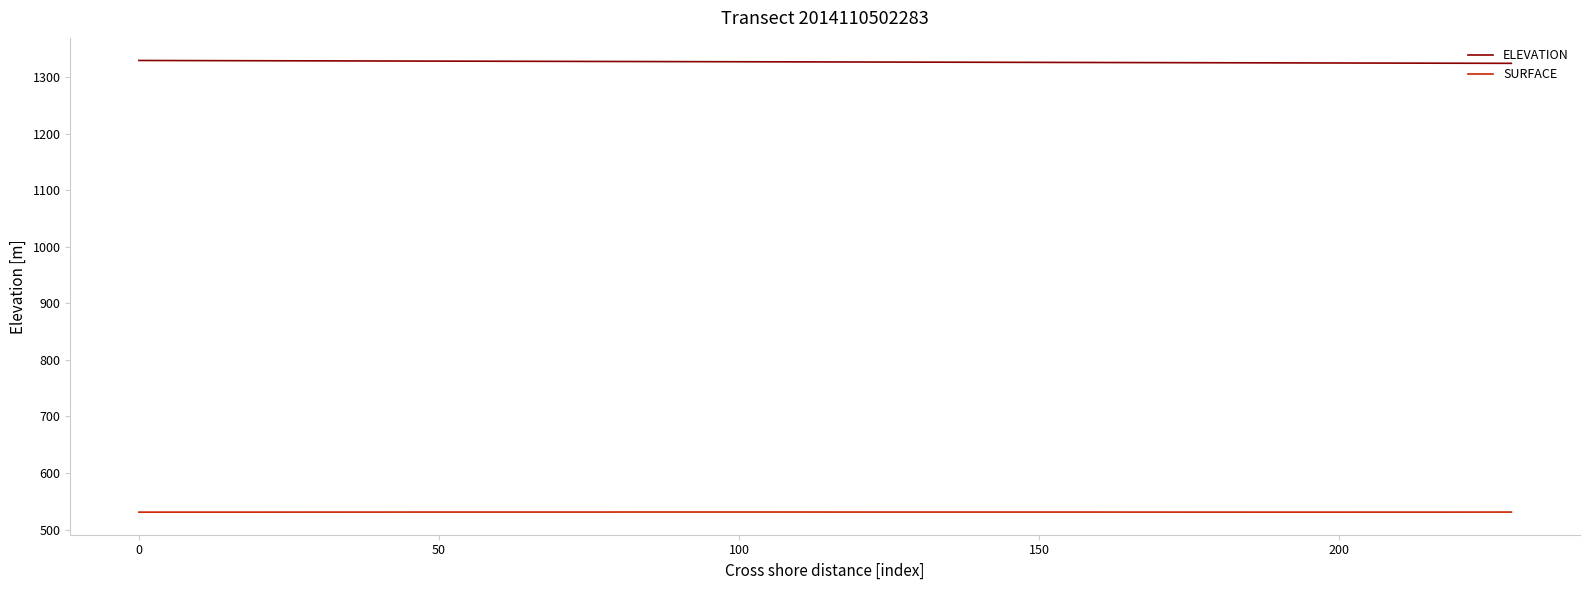

What is the minimum value for SURFACE?

531.0